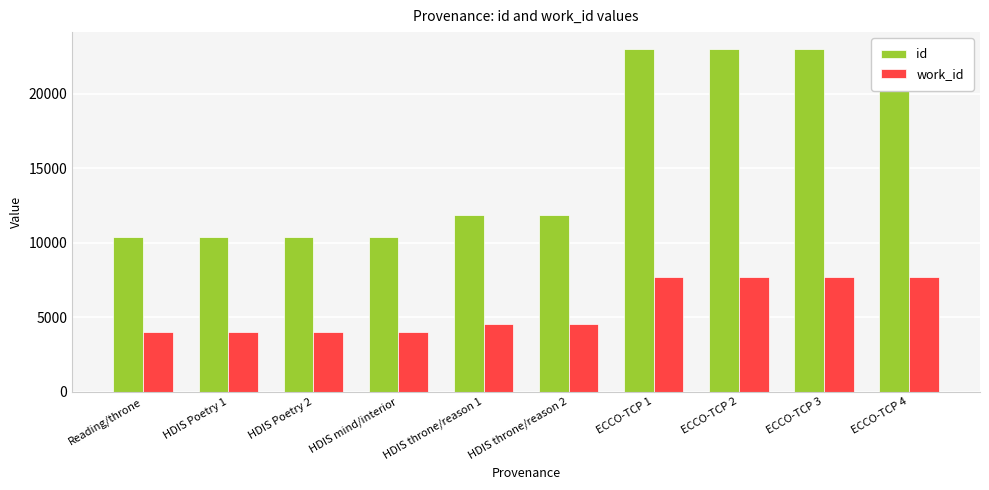

What is the sum of the id values at HDIS Poetry 2 and ECCO-TCP 1?

33379